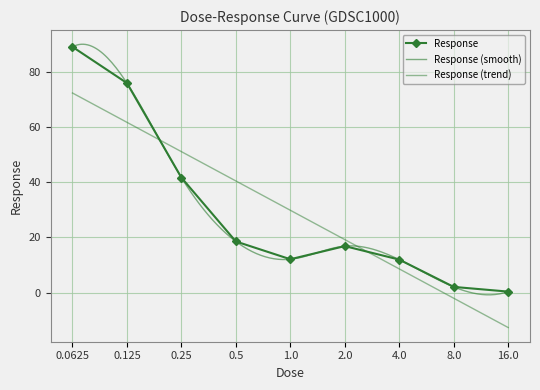

What is the label of the 7th point from the right?

0.25